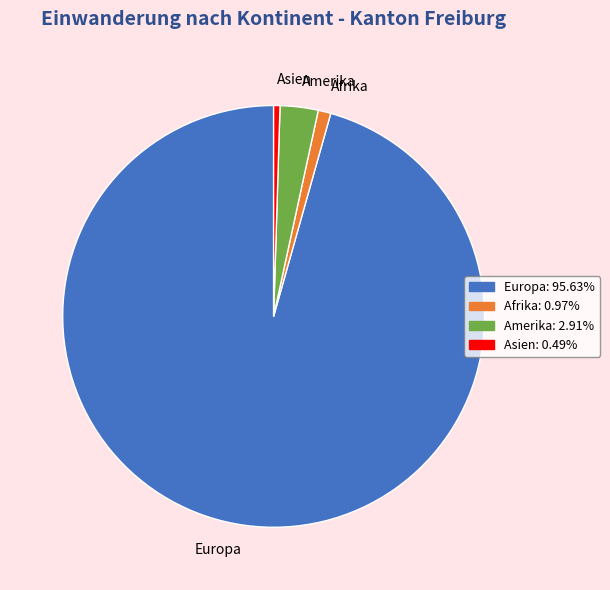

Combined, do Europa and Asien account for over 50%?

Yes